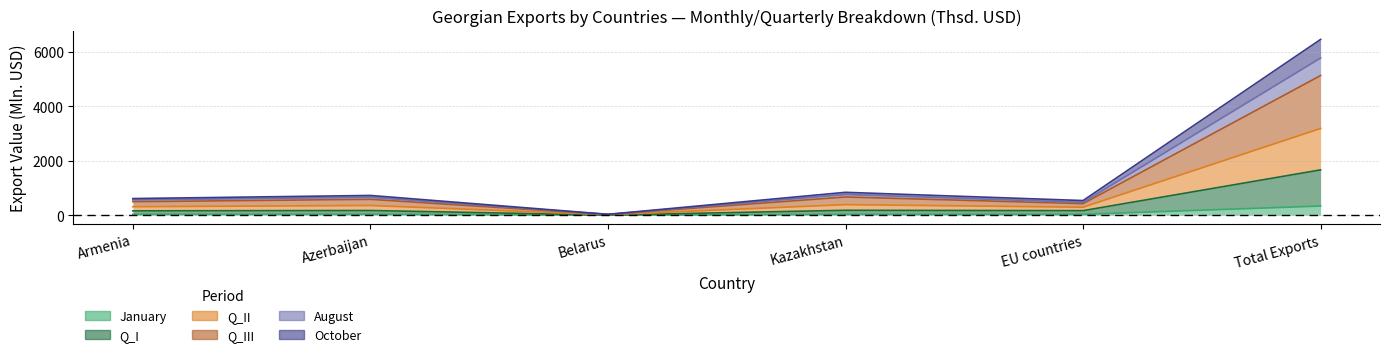

The value of Q_III at Kazakhstan is 887.6. True or false?

False